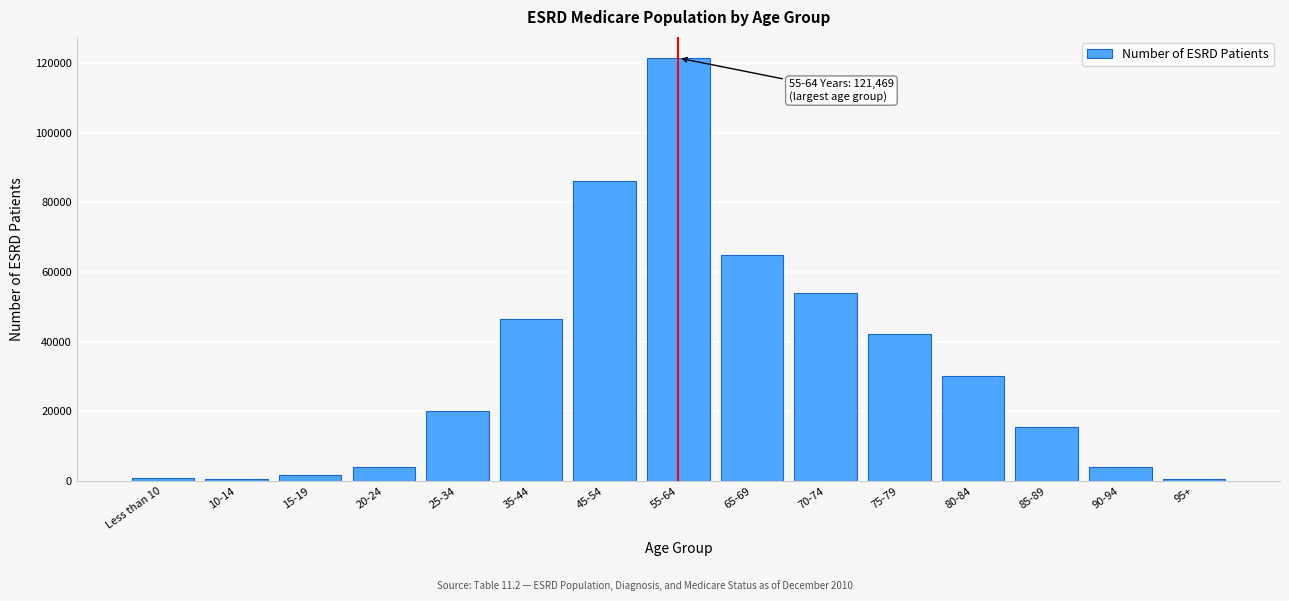

At which label is the value closest to 60980?

65-69